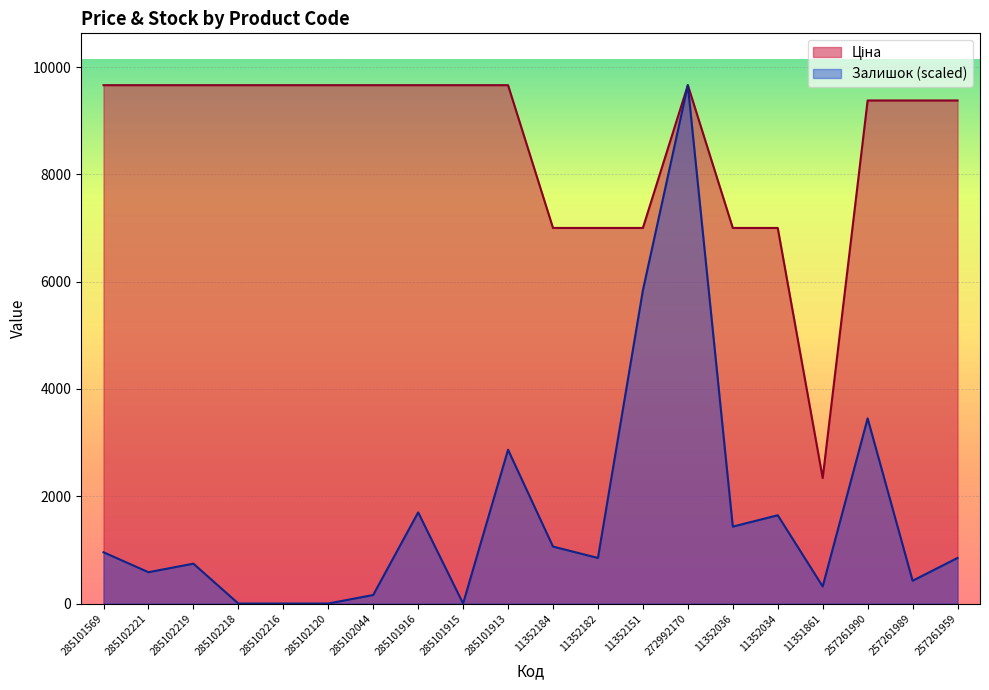

Is the value of Ціна at 285102219 greater than the value of Залишок at 11352151?

Yes